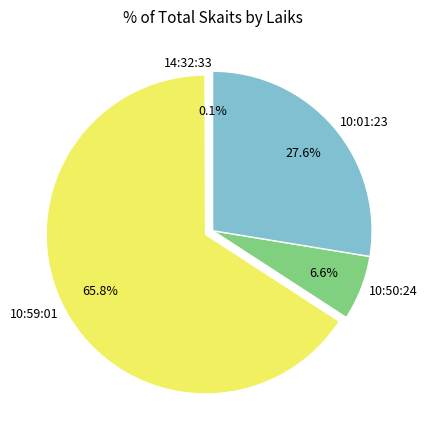

Approximately how many times larger is the value at 10:59:01 compared to 10:01:23?

2.4